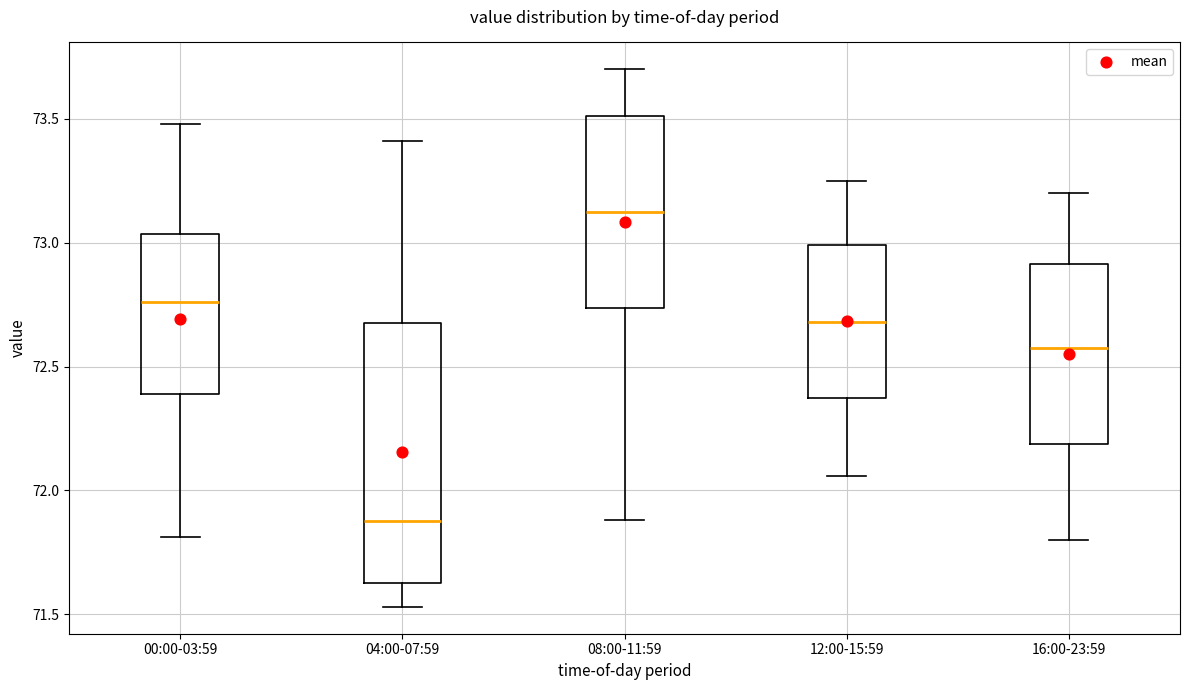

Where is the upper edge of the box for 12:00-15:59 on the y-axis? The values are not printed on the chart, so give them approximately, as read against the axis.

73.00